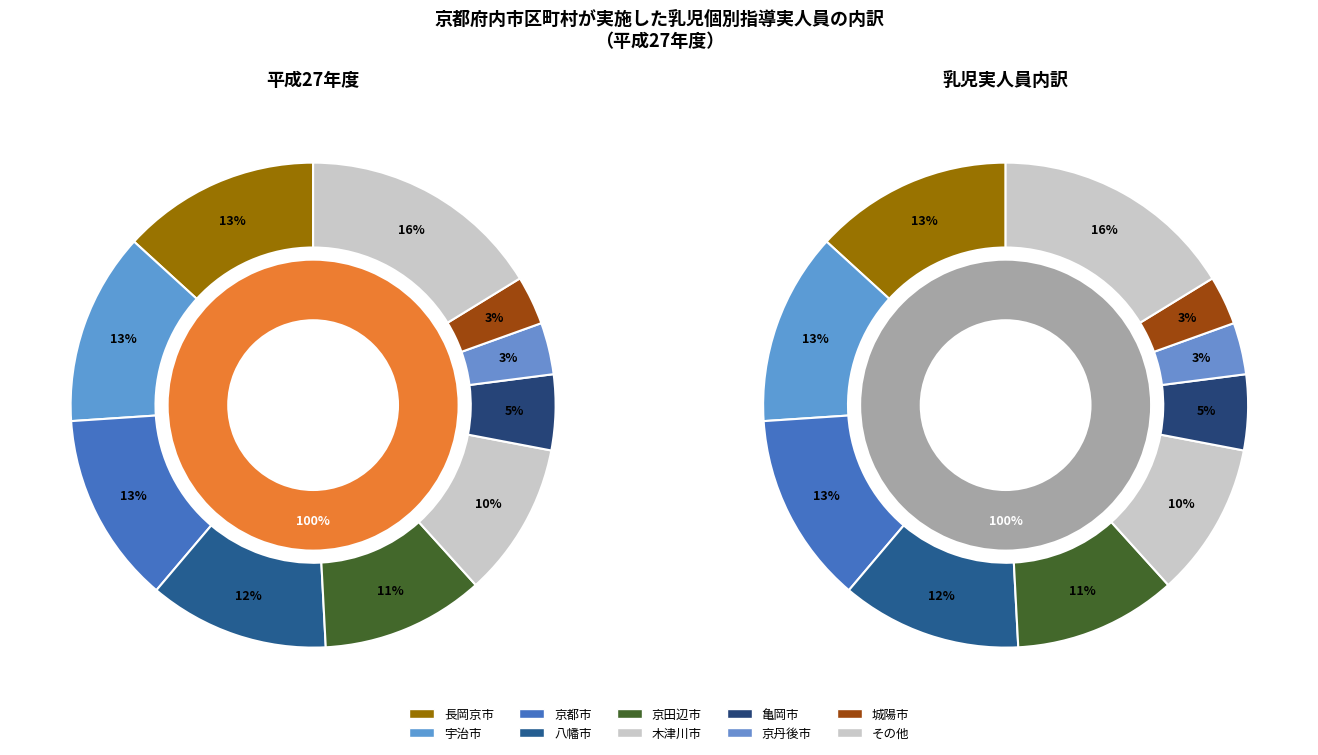

Is it true that 与謝野町 is 0% of the pie?

True